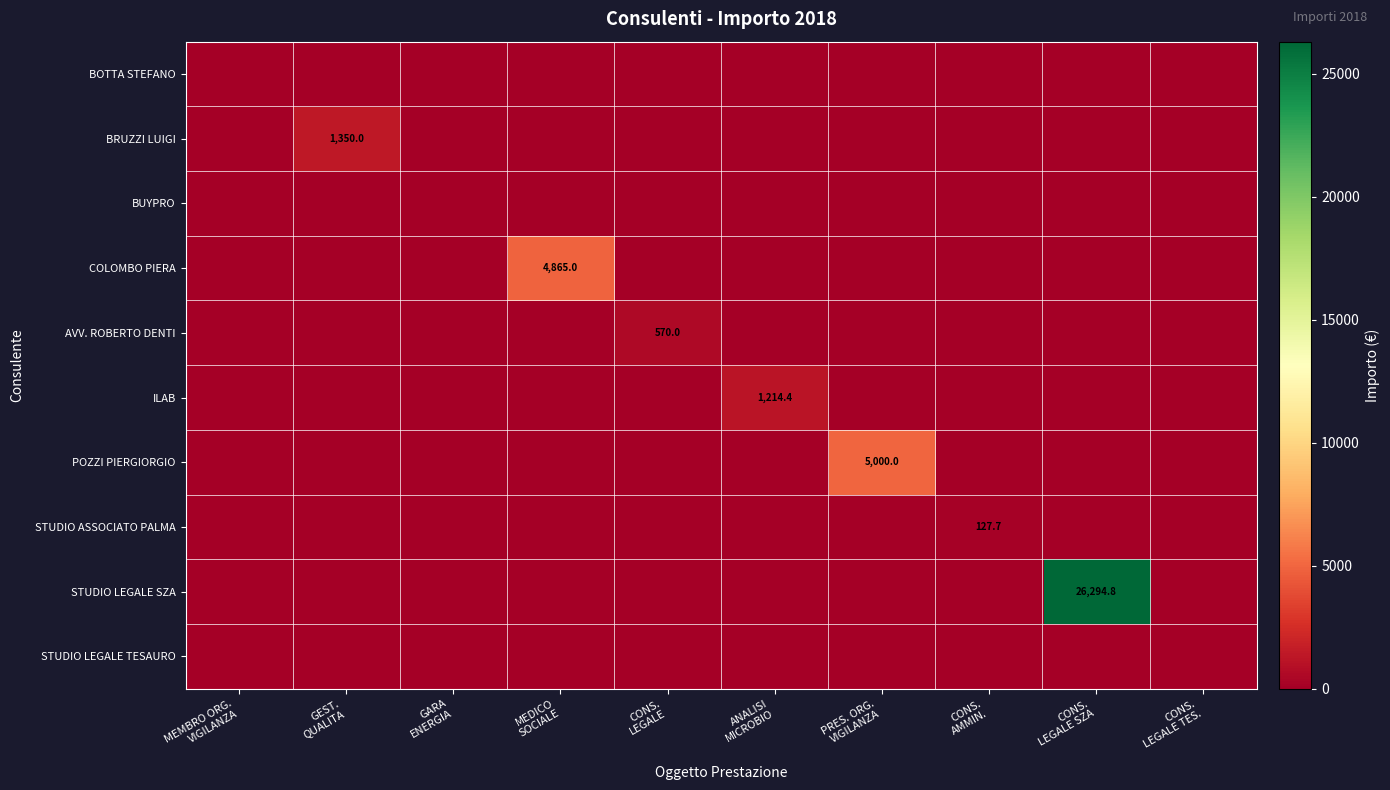

Is the value of COLOMBO PIERA at ANALISI MICROBIO greater than the value of STUDIO LEGALE TESAURO at ANALISI MICROBIO?

No